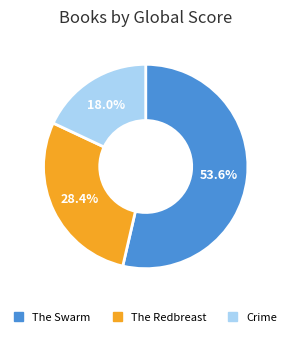

Combined, what portion of the pie is The Redbreast and The Swarm?

82.0%